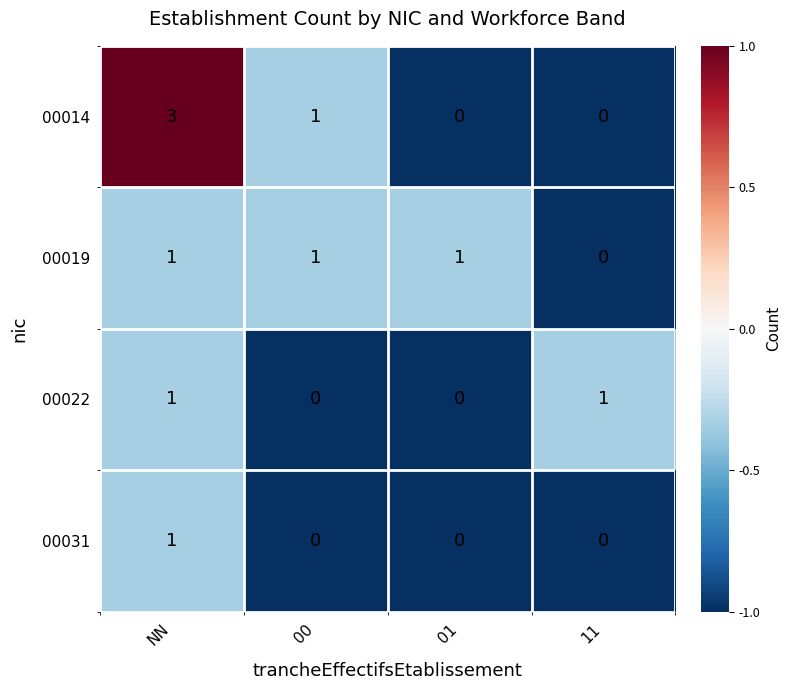

Which series has the largest total across all categories?

00014